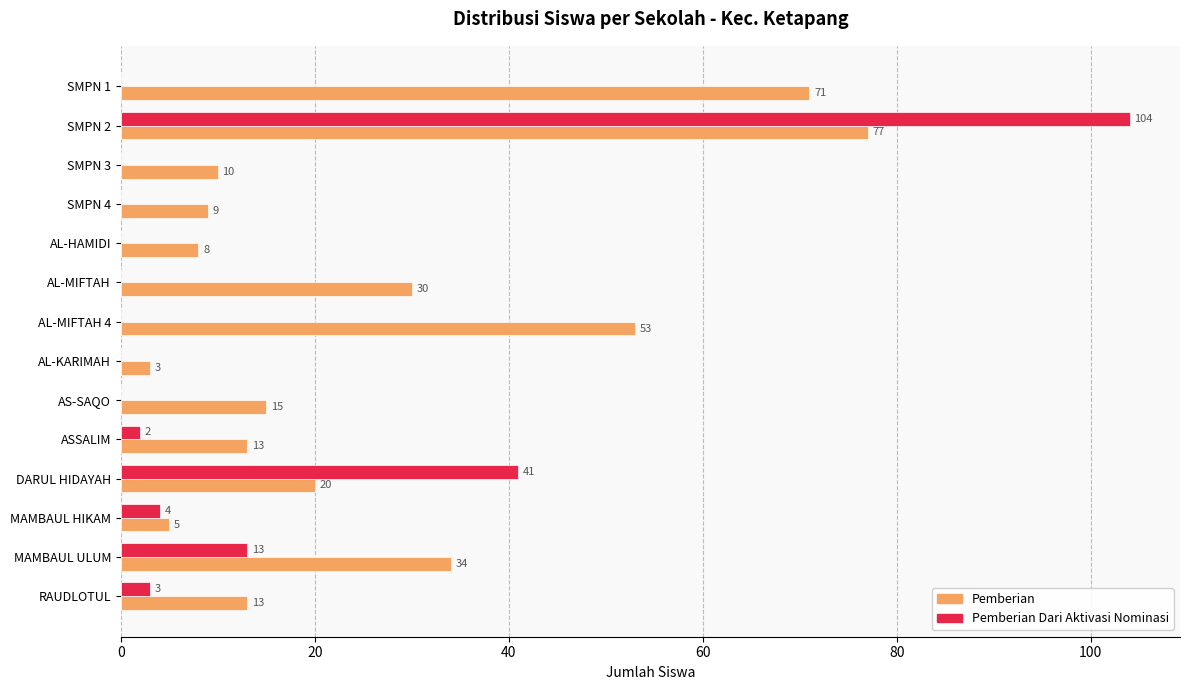

What are all the series names shown in the legend?

Pemberian, Pemberian Dari Aktivasi Nominasi